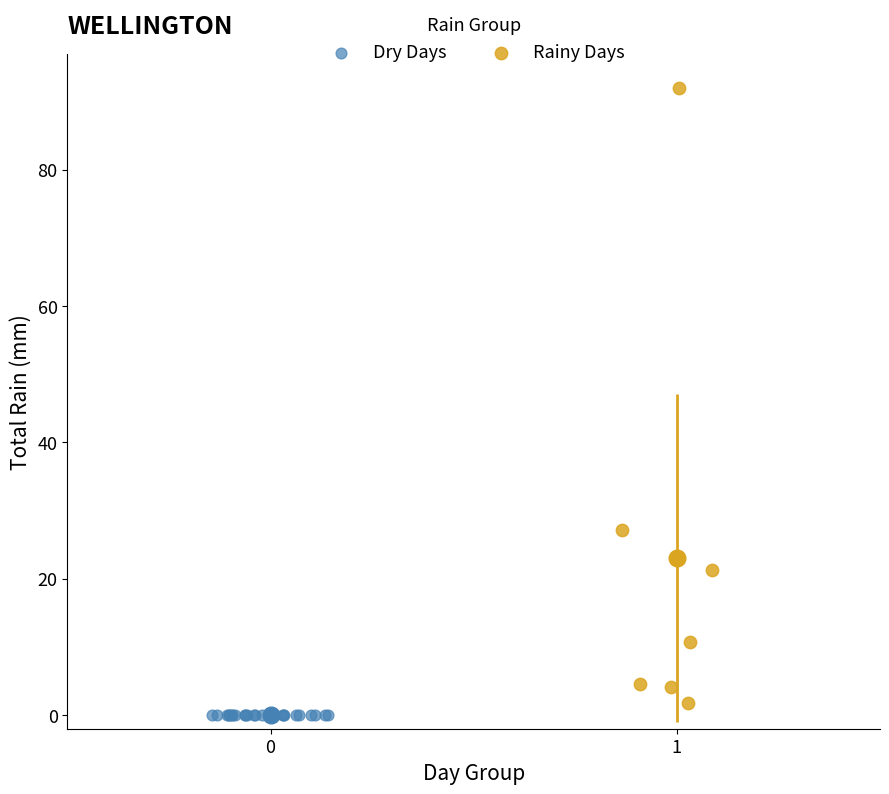

Which series contains the highest Y value?

Rainy Days